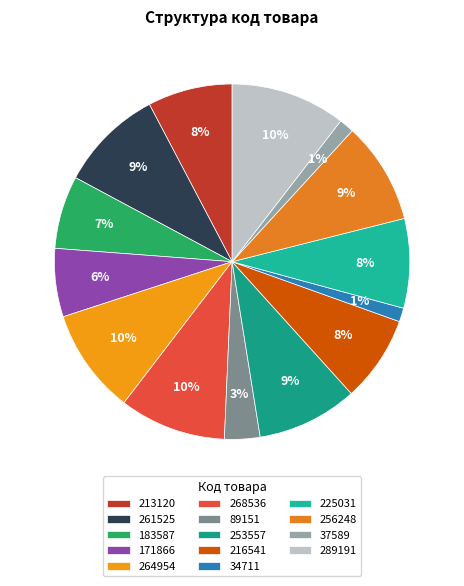

Does 213120 represent more than half of the total?

No